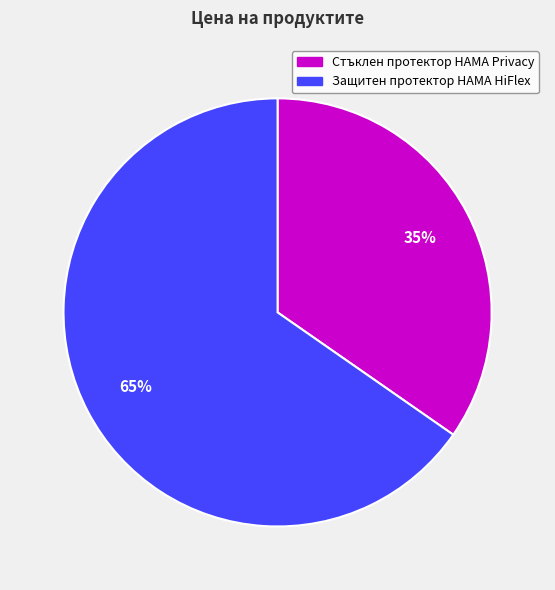

Is the sum of Стъклен протектор HAMA Privacy and Защитен протектор HAMA HiFlex greater than half?

Yes